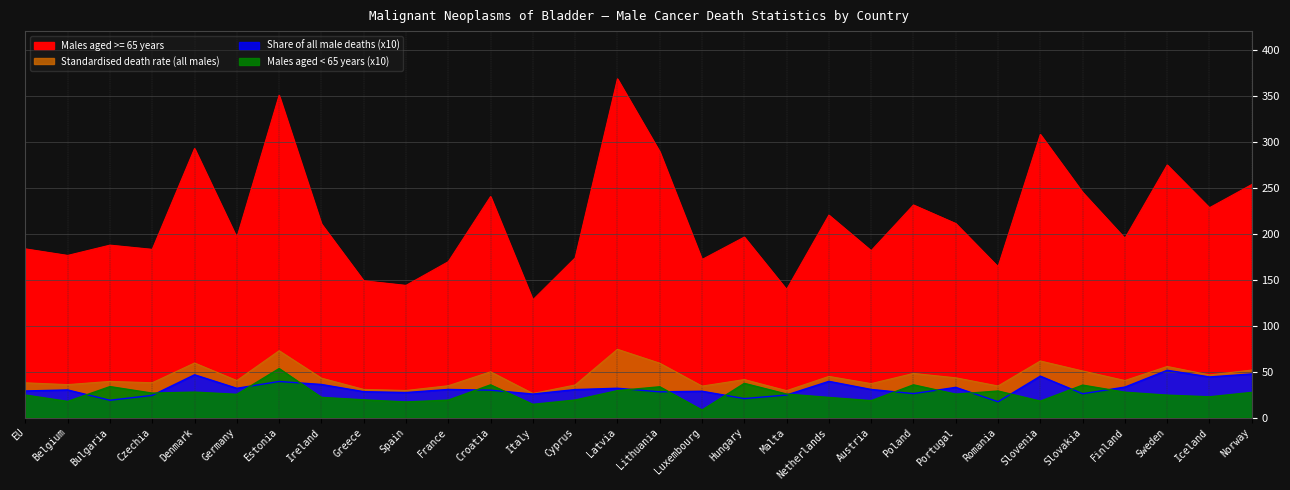

What is the sum of all Standardised death rate (all males) values?

1320.9